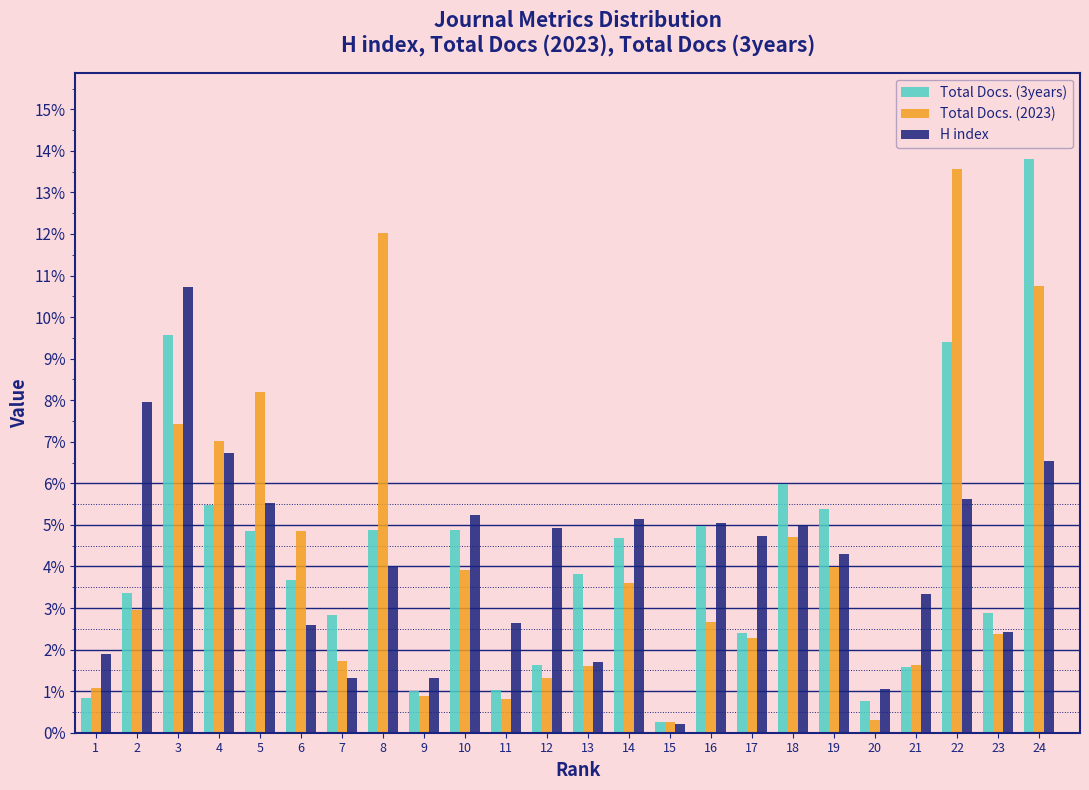

What is the difference between the maximum and minimum values in the H index series?

10.5